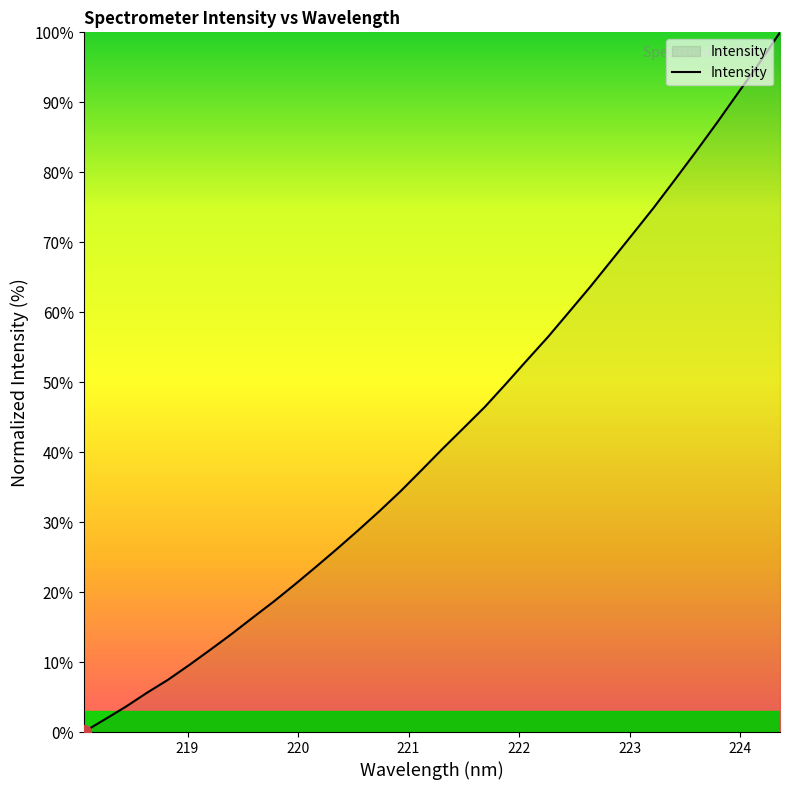

What is the greatest value displayed?

100.0